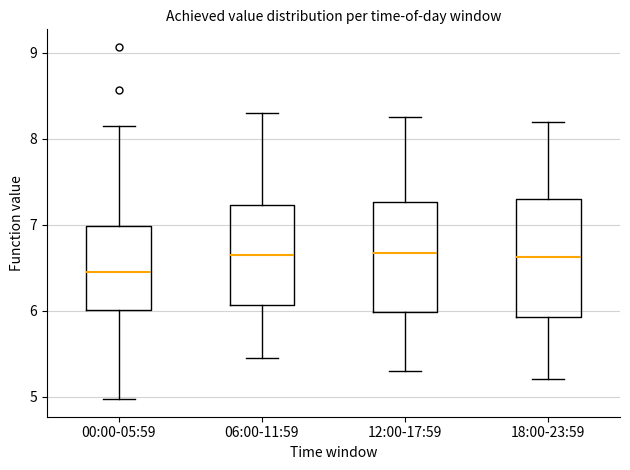

Reading left to right, transcribe this box plot: for each box, give where its median line is, the range the box spans, and where its two whiskers end, as read against the y-axis. The values are not printed on the chart, so give them approximately, as read against the axis.

00:00-05:59: median 6.5, box 6.0 to 7.0, whiskers 5.0 to 8.2
06:00-11:59: median 6.7, box 6.1 to 7.2, whiskers 5.5 to 8.3
12:00-17:59: median 6.7, box 6.0 to 7.3, whiskers 5.3 to 8.3
18:00-23:59: median 6.6, box 5.9 to 7.3, whiskers 5.2 to 8.2